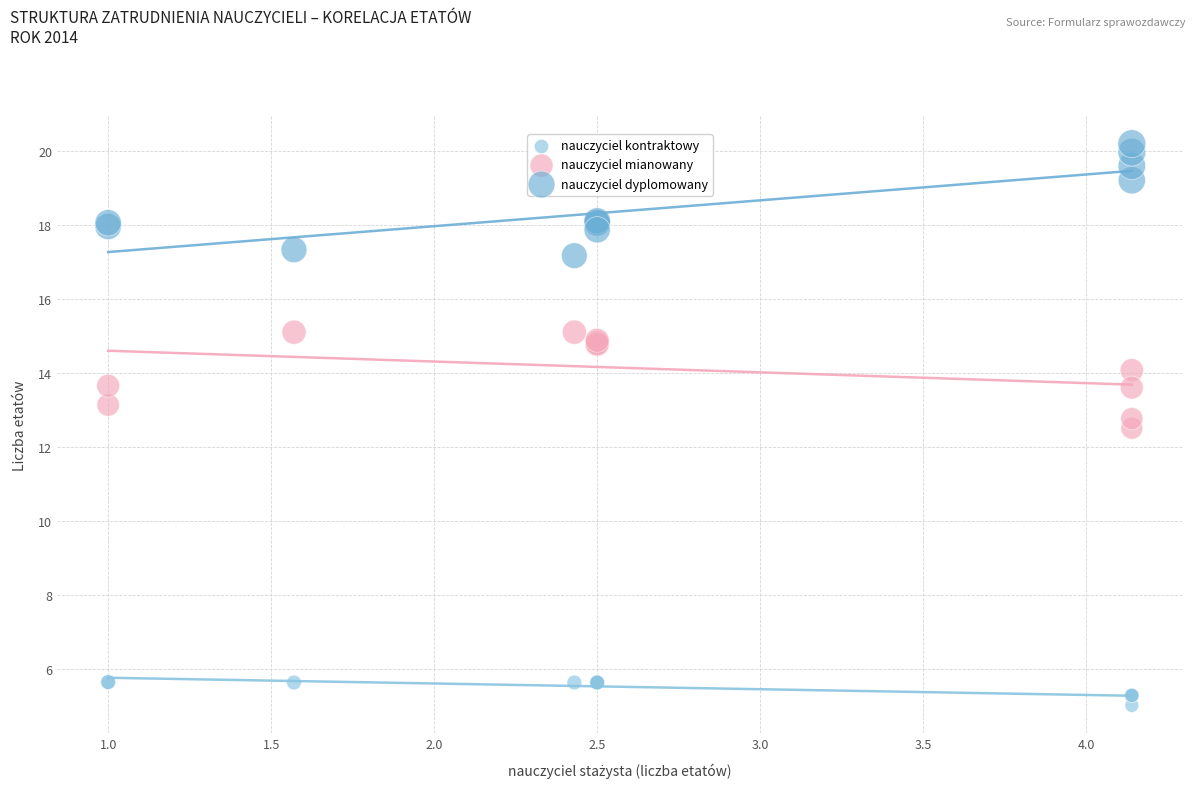

Across all series, what Y value is closest to 12?

12.5